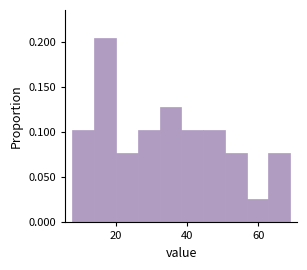

Read against the x-axis, roughly where is the centre of the tallest bar?

18